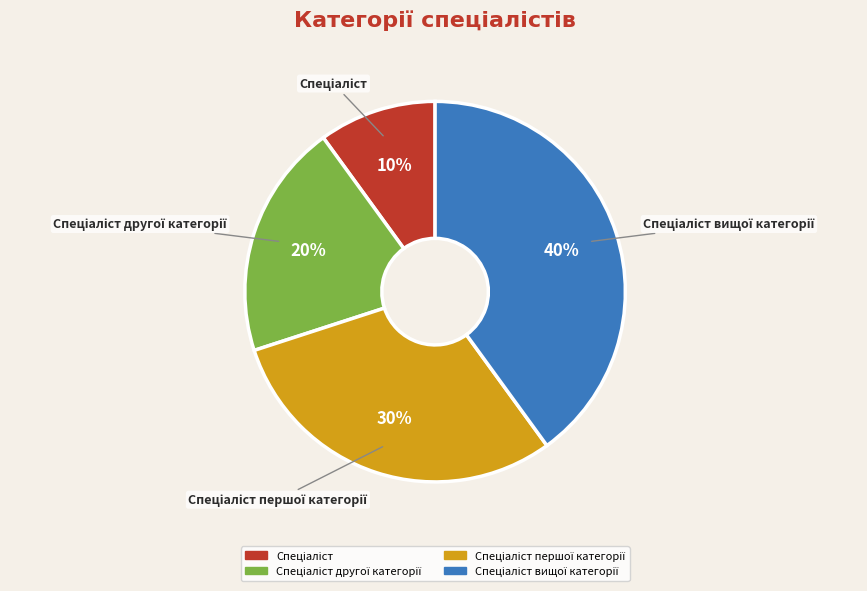

To the nearest percent, what is the average slice percentage?

25%